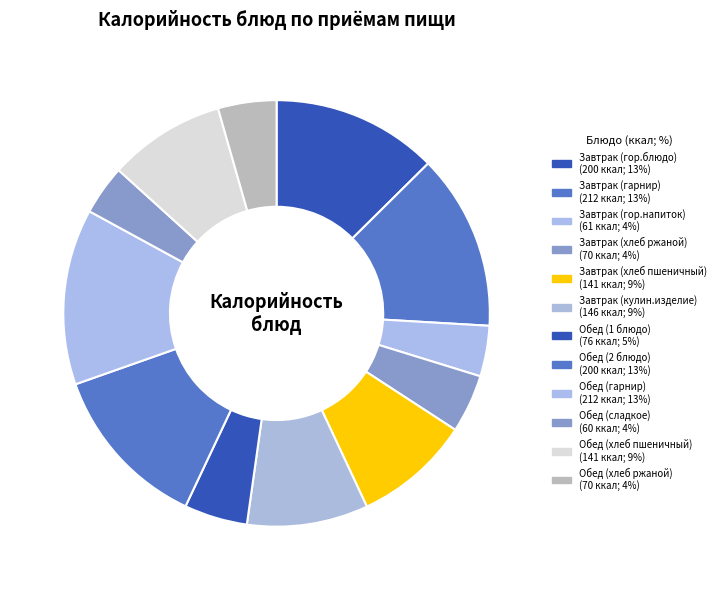

Is there a majority slice in this chart?

No